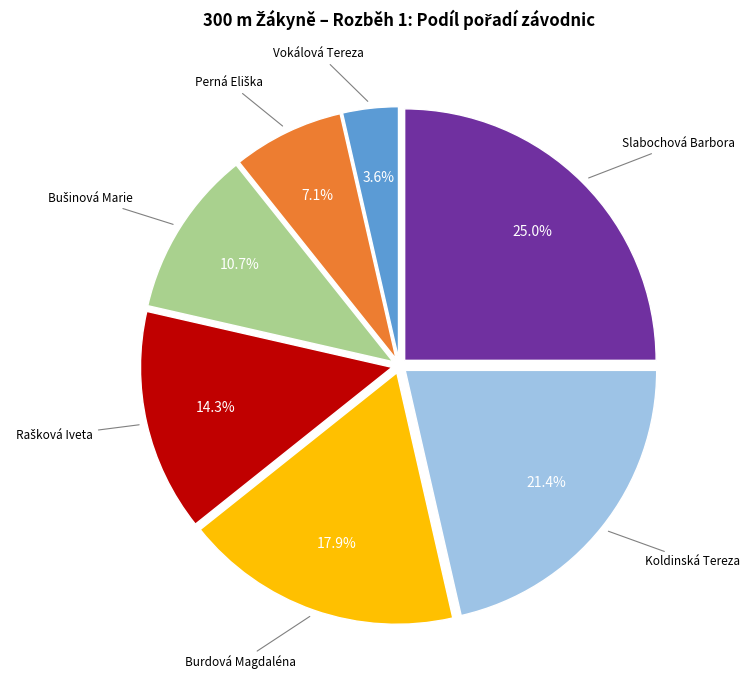

What is the largest slice in the pie chart?

Slabochová Barbora